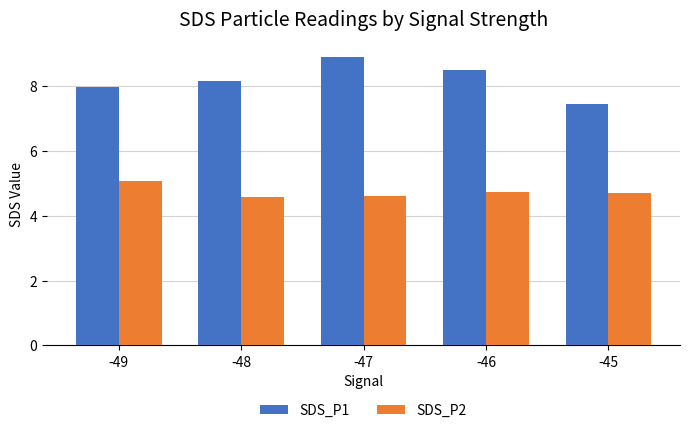

What is the maximum value for SDS_P1?

8.9